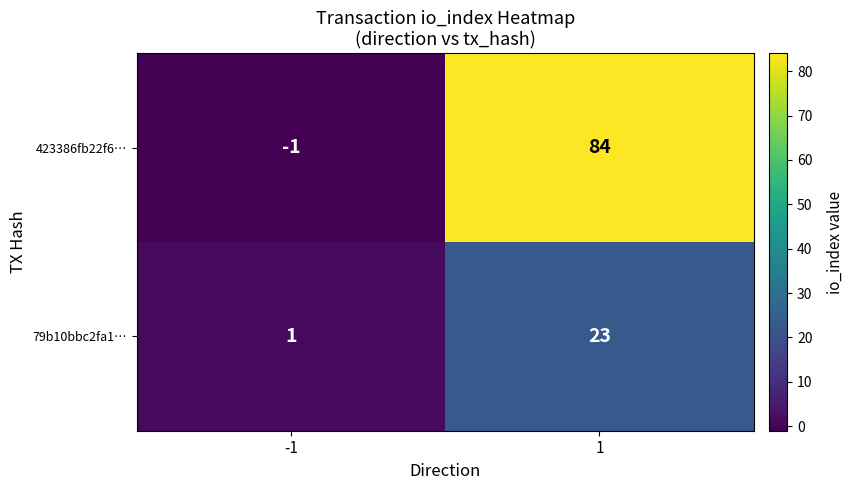

Reading right to left, list all the values displayed in this chart.

423386fb22f6…: 84	-1
79b10bbc2fa1…: 23	1